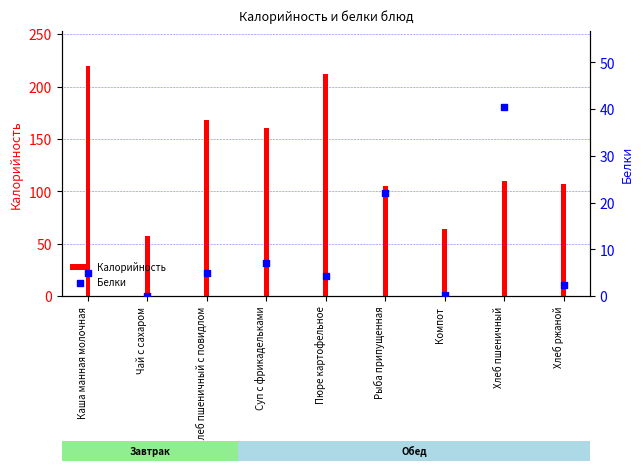

At how many categories does at least one series exceed 218?

1